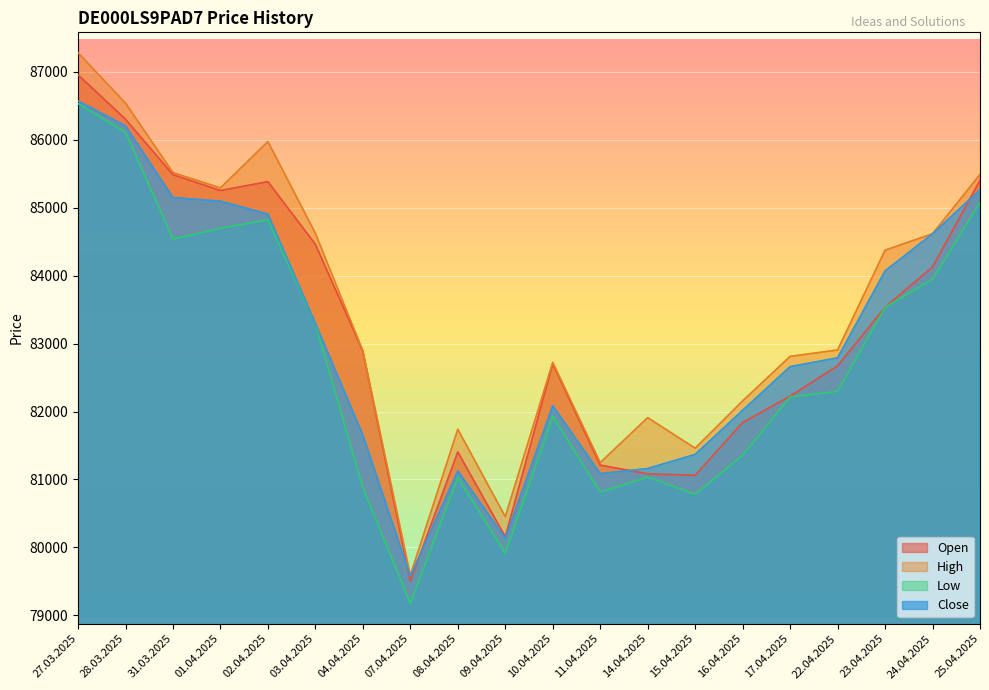

True or false: High and Low intersect in this chart.

False